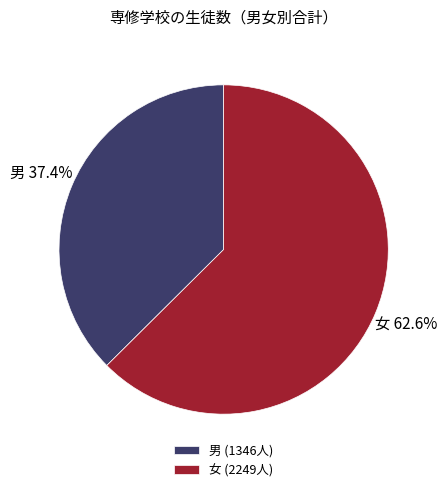

Rank the categories by value from highest to lowest.

女 (2249人), 男 (1346人)